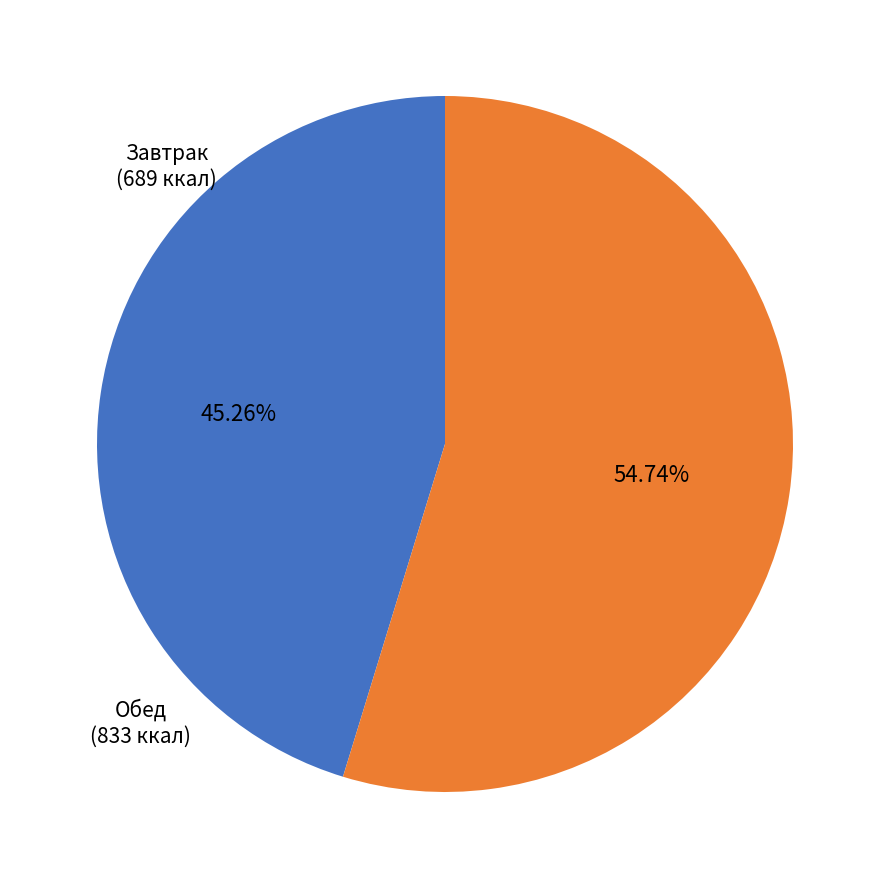

Does any single category account for the majority?

Yes